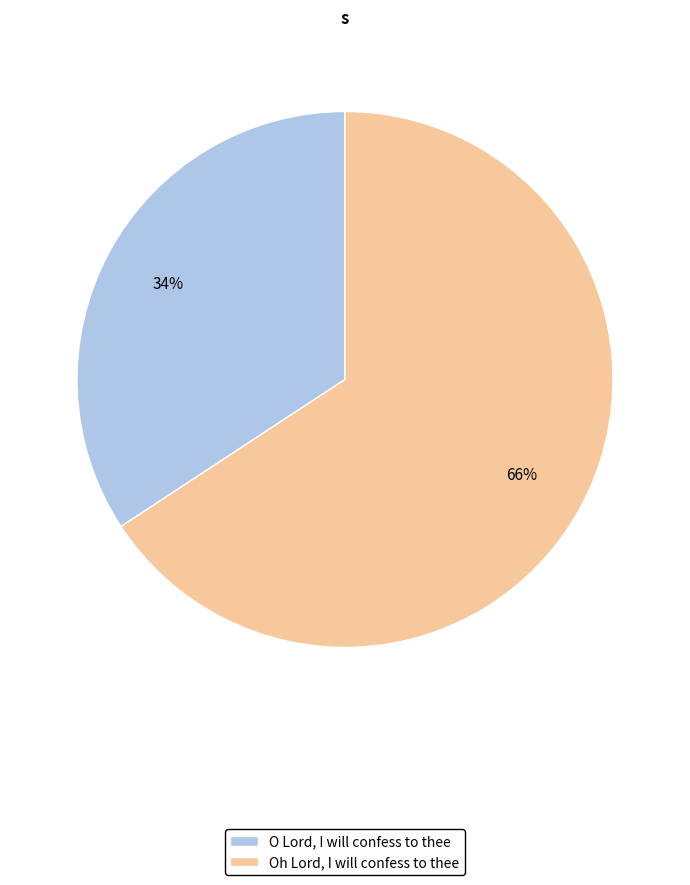

Which category accounts for the majority?

Oh Lord, I will confess to thee